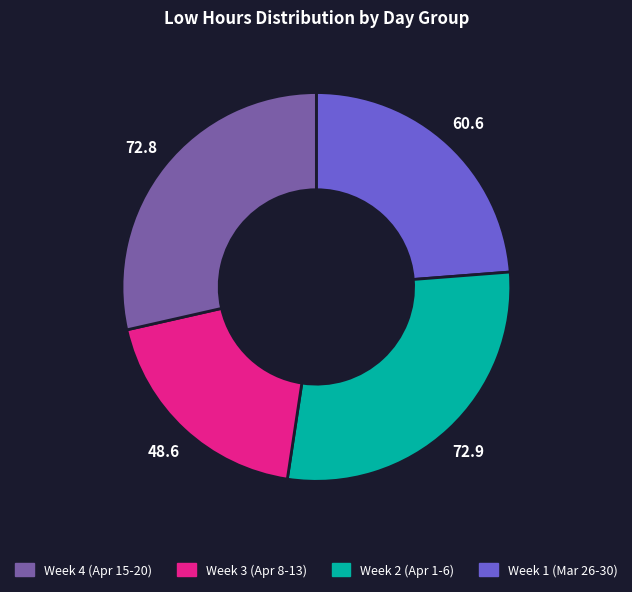

Does any single category account for the majority?

No